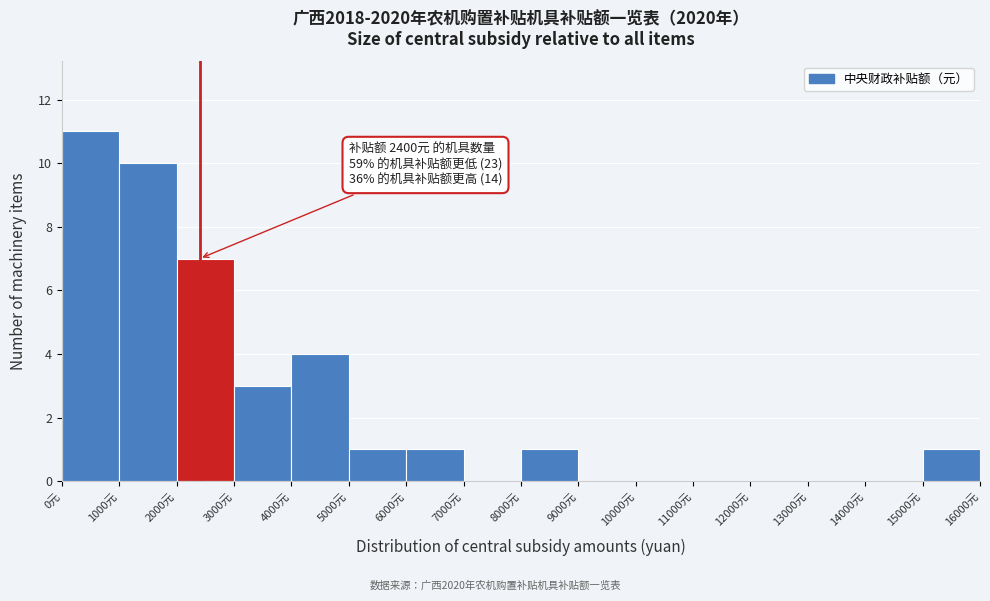

Over which range of the x-axis is the bar tallest?

0 to 1000